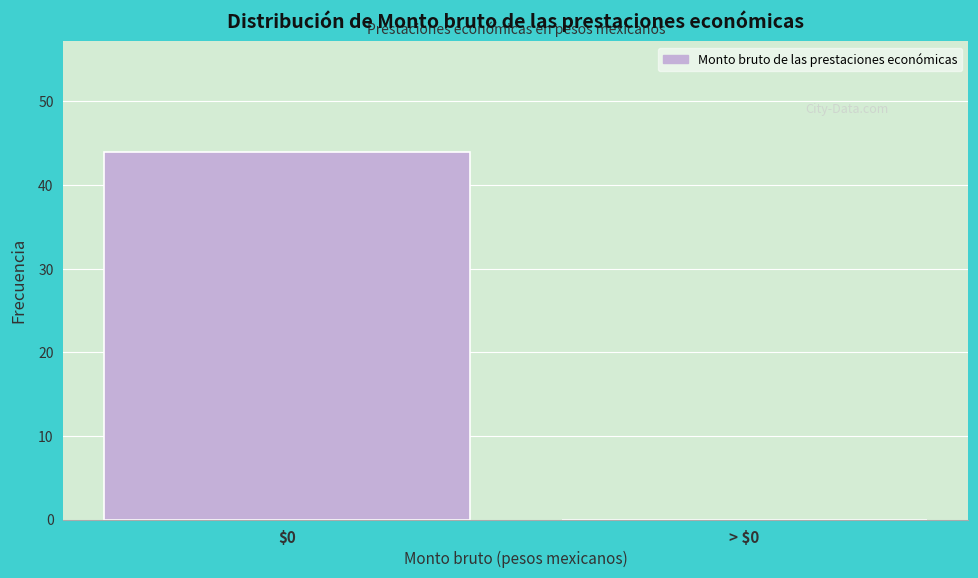

What is the sum of all values?

44